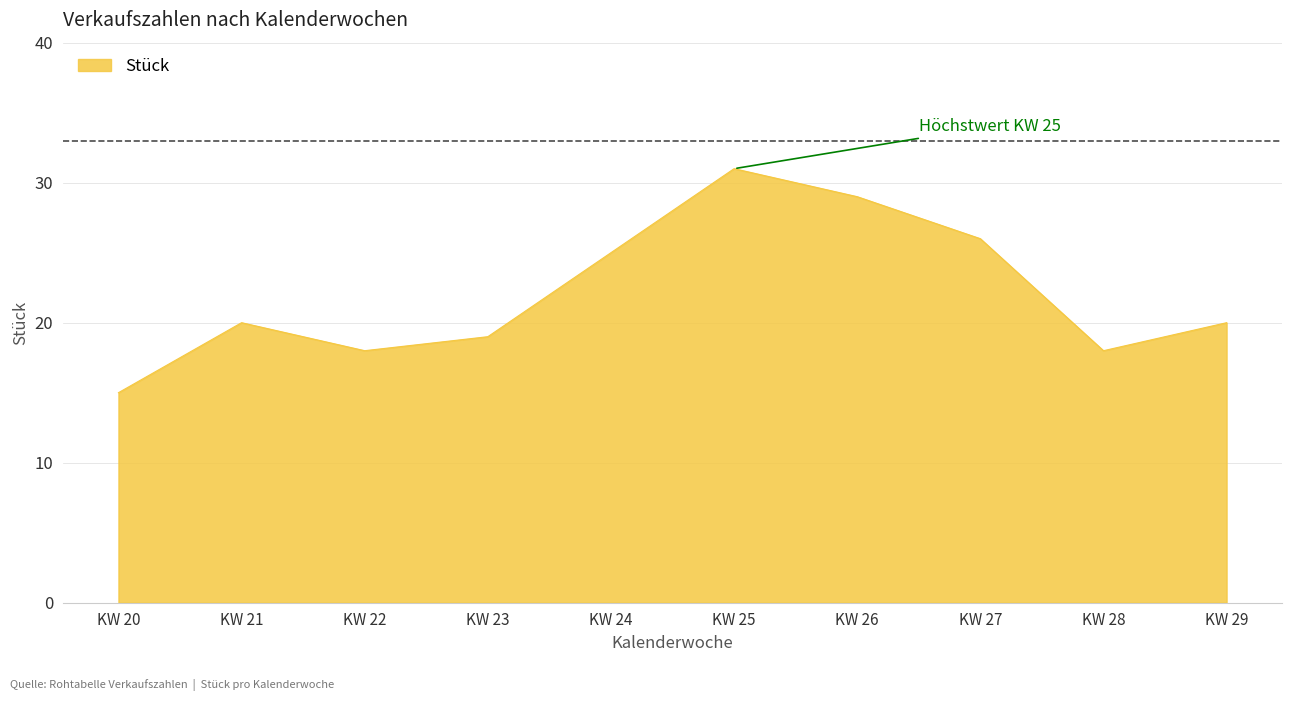

The value at KW 23 is 11. True or false?

False